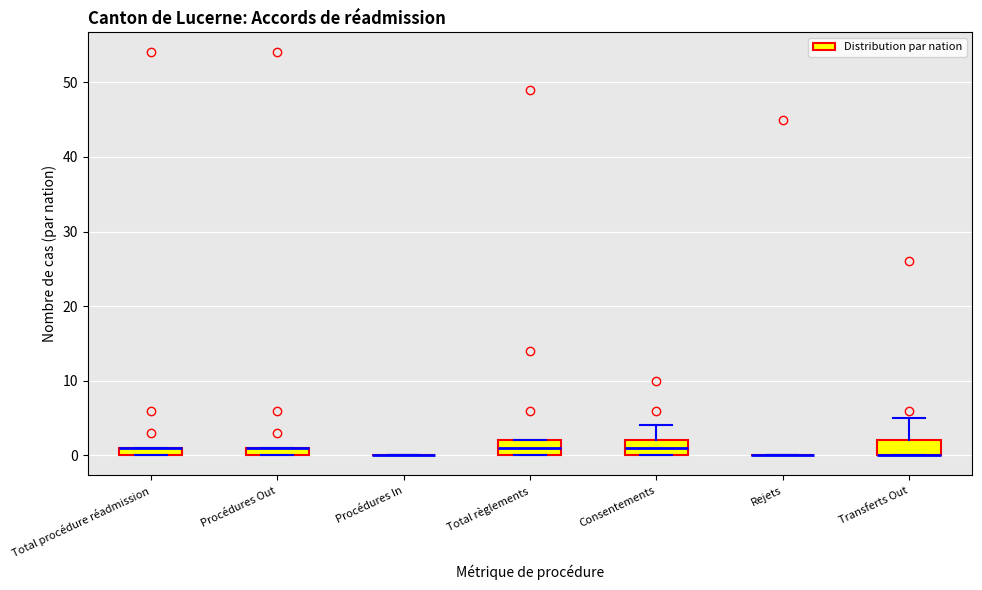

Where is the upper edge of the box for Transferts Out on the y-axis? The values are not printed on the chart, so give them approximately, as read against the axis.

2